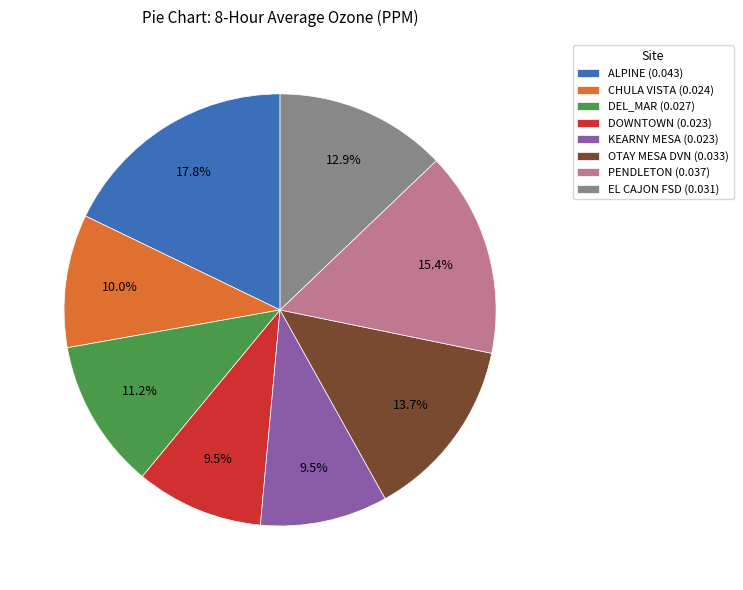

Does any single category account for the majority?

No